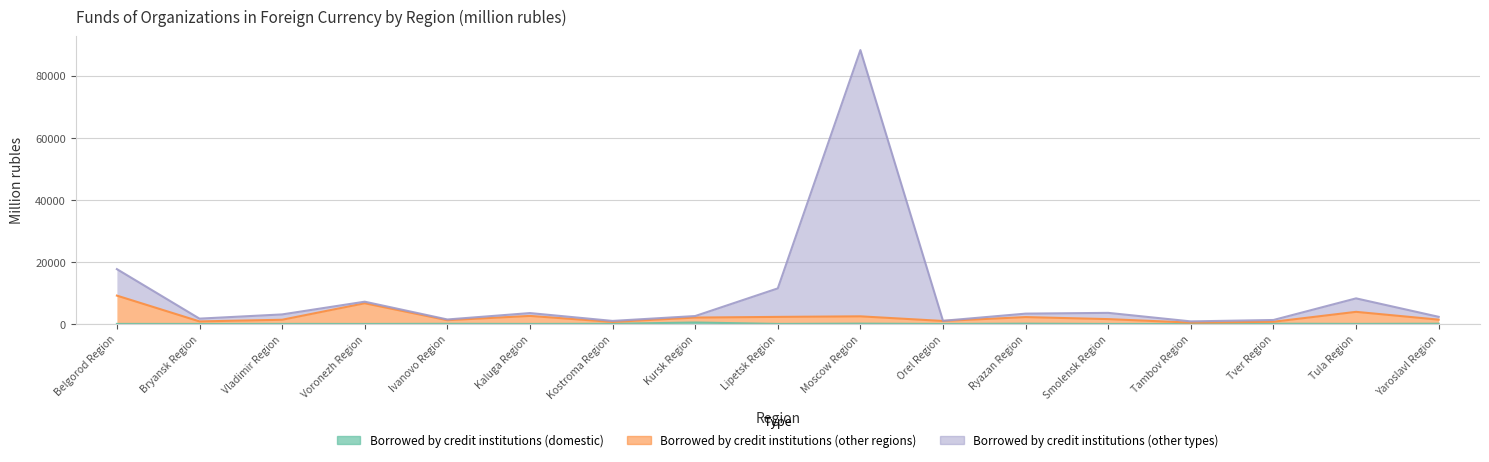

How many interior local valleys does the Borrowed by credit institutions (other types) series have?

5